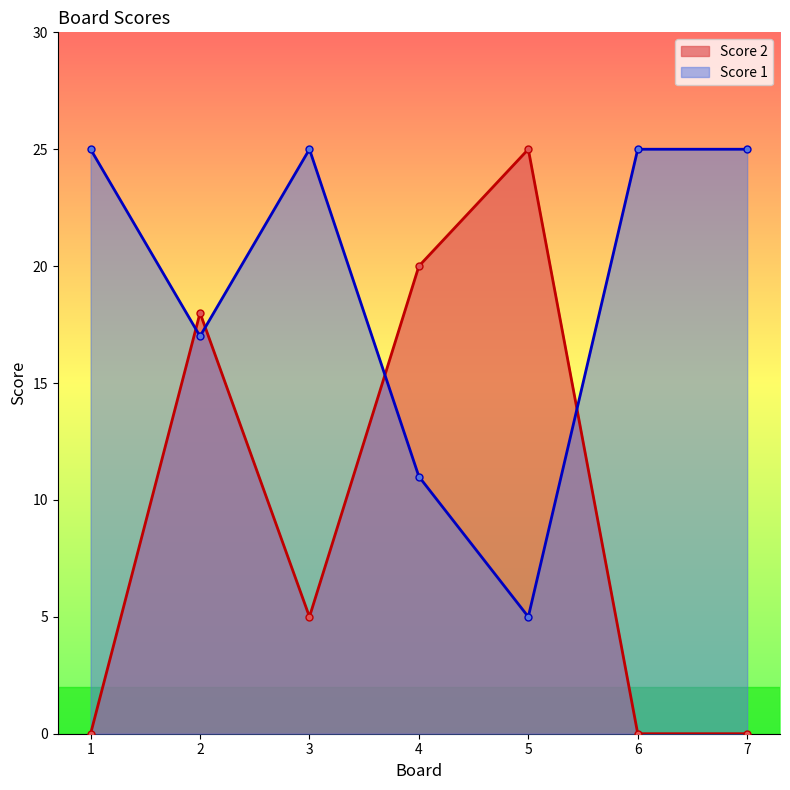

Reading left to right, transcribe all the data shown in this chart.

Score 2: 1=0	2=18	3=5	4=20	5=25	6=0	7=0
Score 1: 1=25	2=17	3=25	4=11	5=5	6=25	7=25